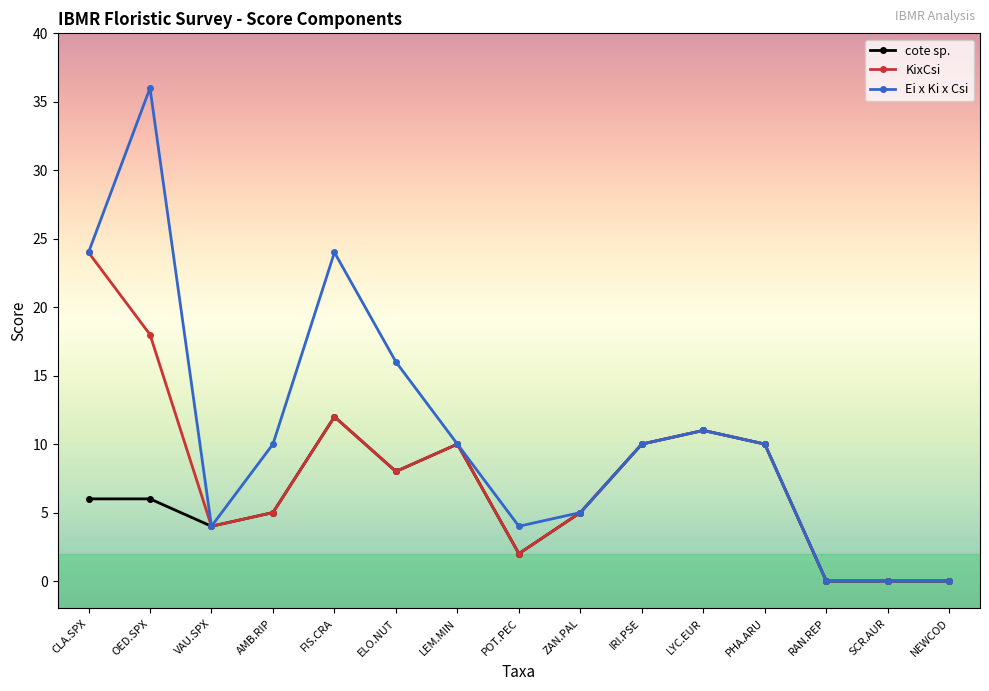

At how many categories does at least one series exceed 14?

4